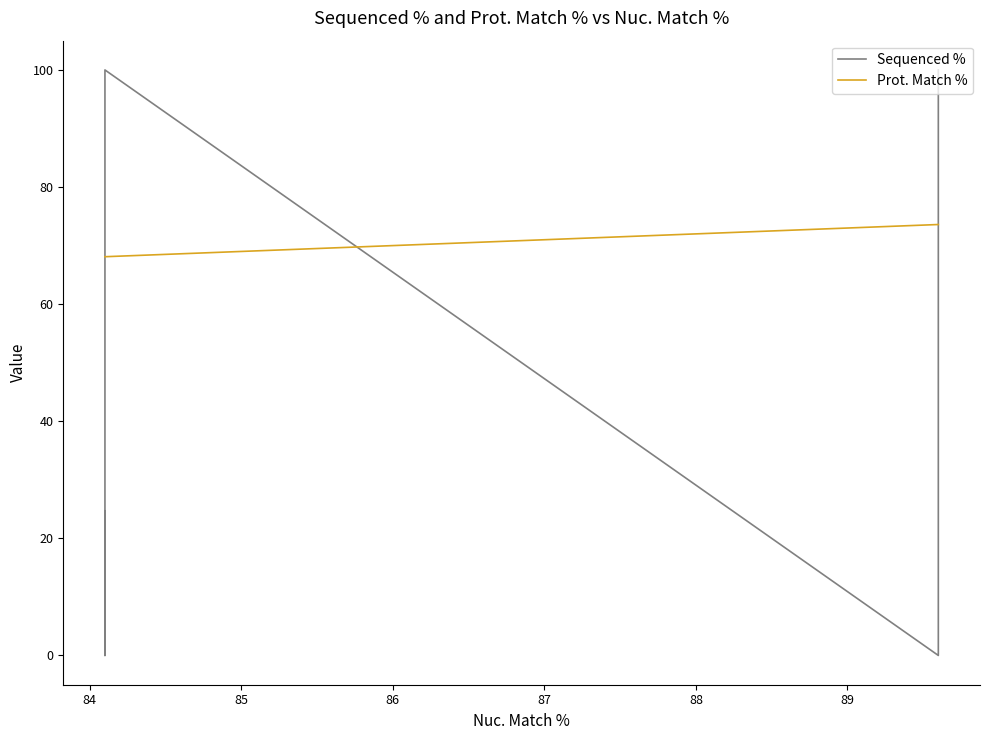

Does the chart display data point markers on the line(s)?

No